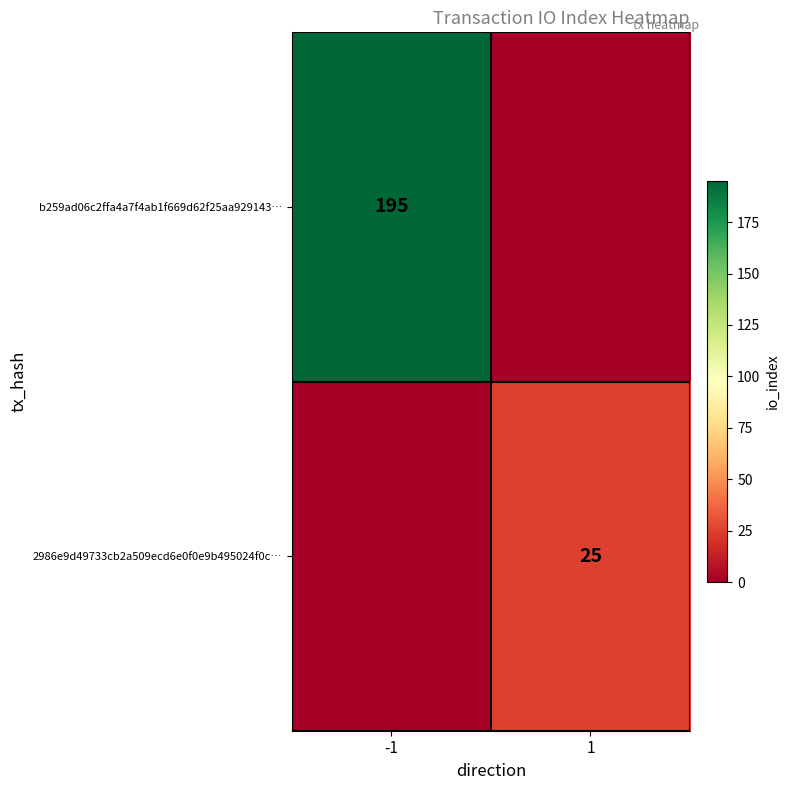

Is the value of 2986e9d49733cb2a509ecd6e0f0e9b495024f0c… at 1 greater than the value of b259ad06c2ffa4a7f4ab1f669d62f25aa929143… at -1?

No